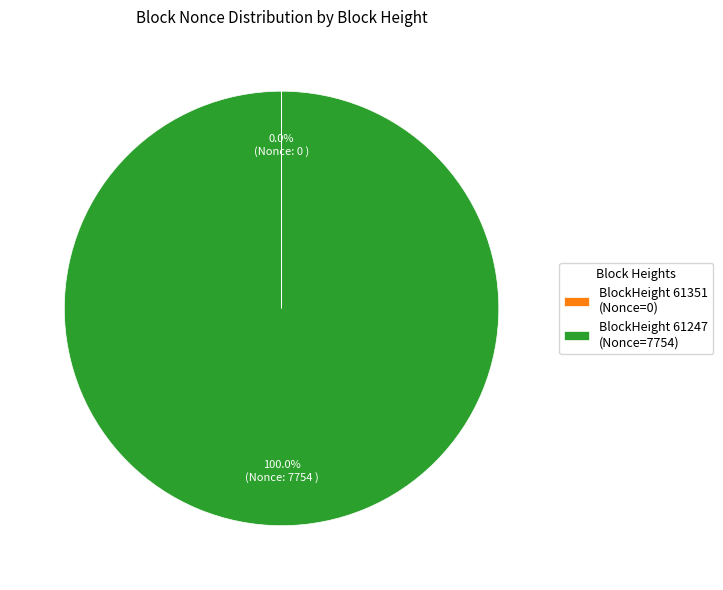

To the nearest percent, what percentage of the pie is BlockHeight 61247?

100%